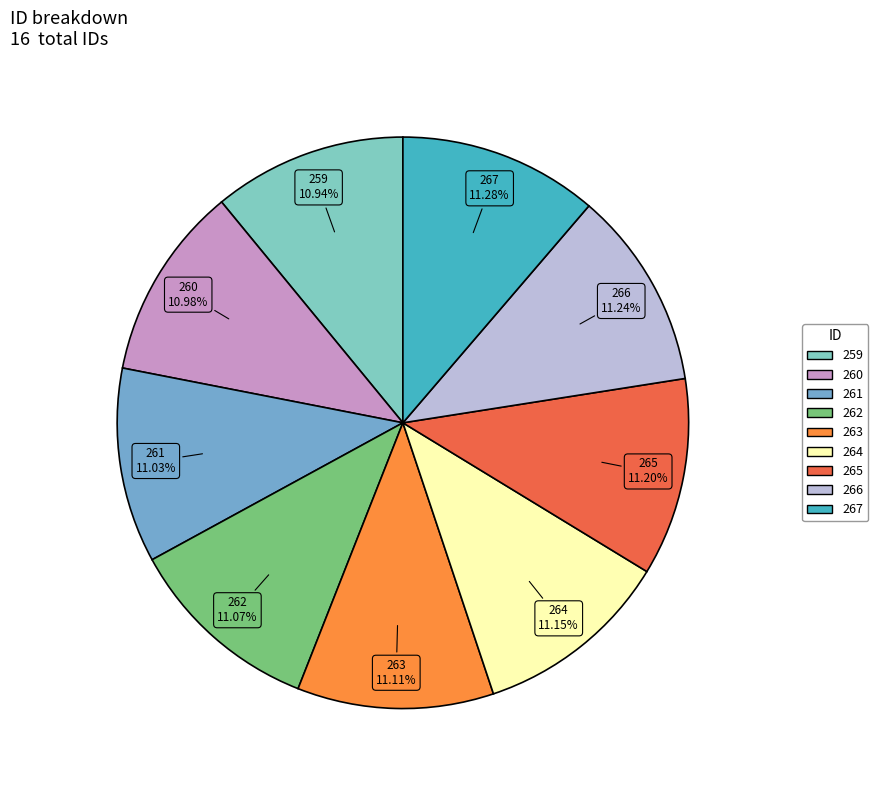

Is there any slice that represents more than half of the pie?

No